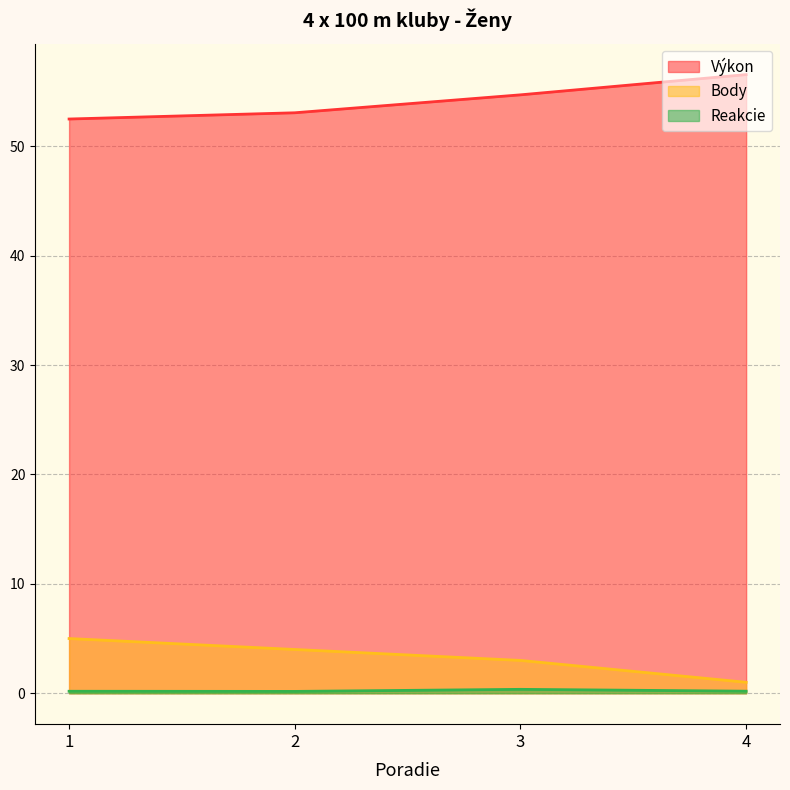

What is the highest value of the Body series?

5.0